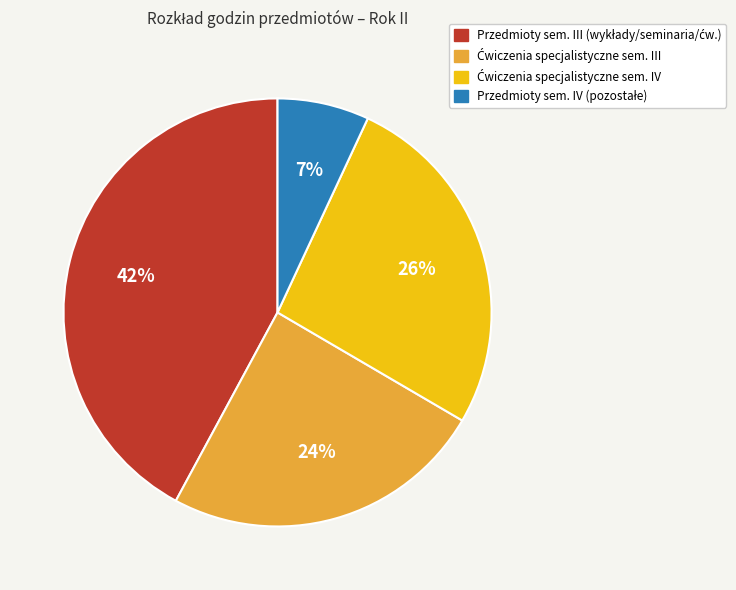

To the nearest percent, what is the average slice percentage?

25%